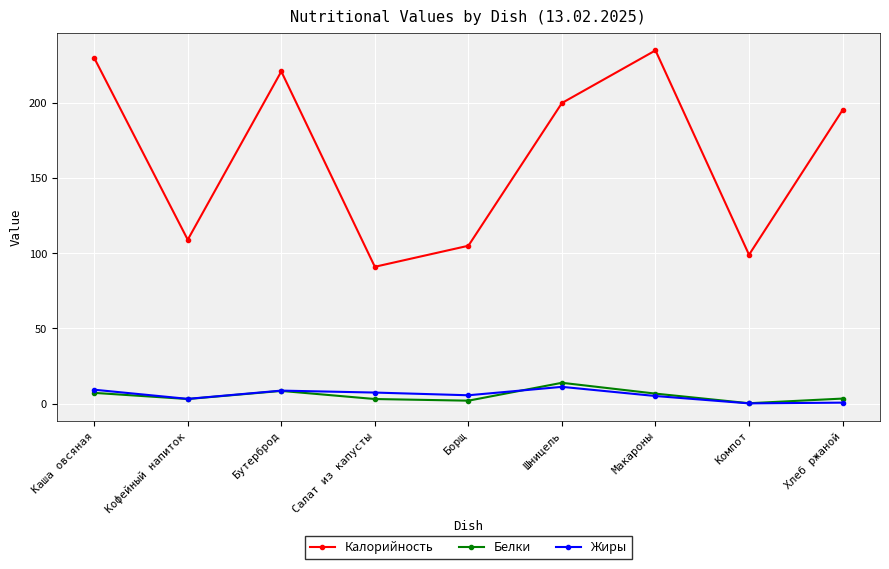

Count the number of categories in the chart.

9